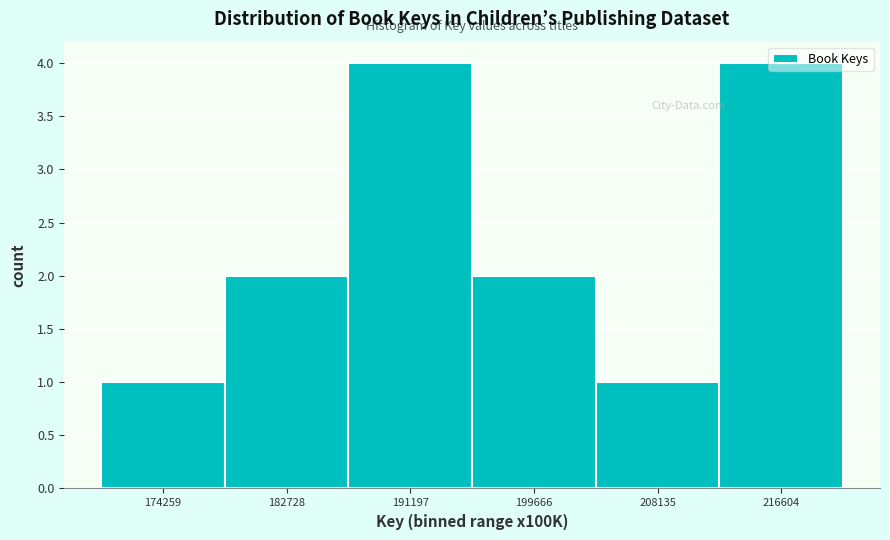

What is the value of the 3rd bar from the left?

4